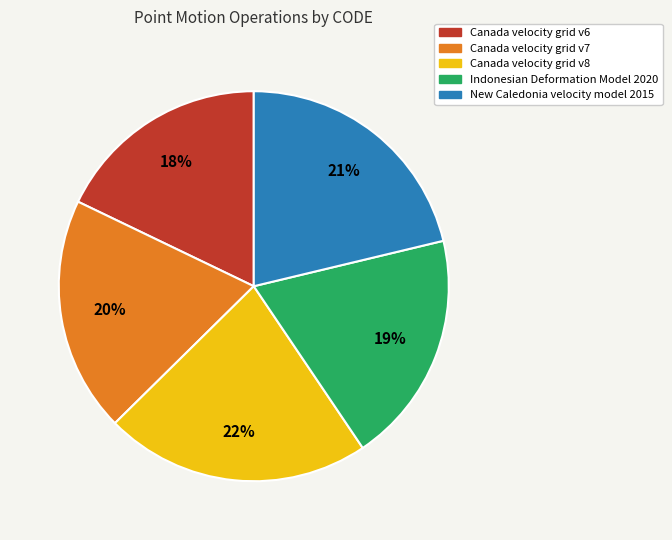

Is there a majority slice in this chart?

No